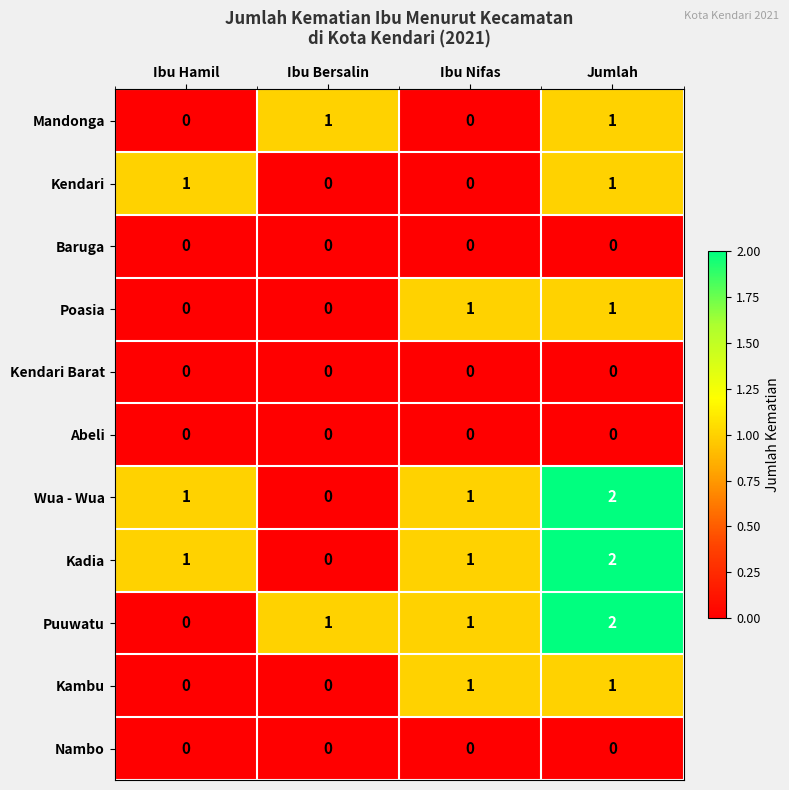

At which label does Kadia reach its peak?

Jumlah